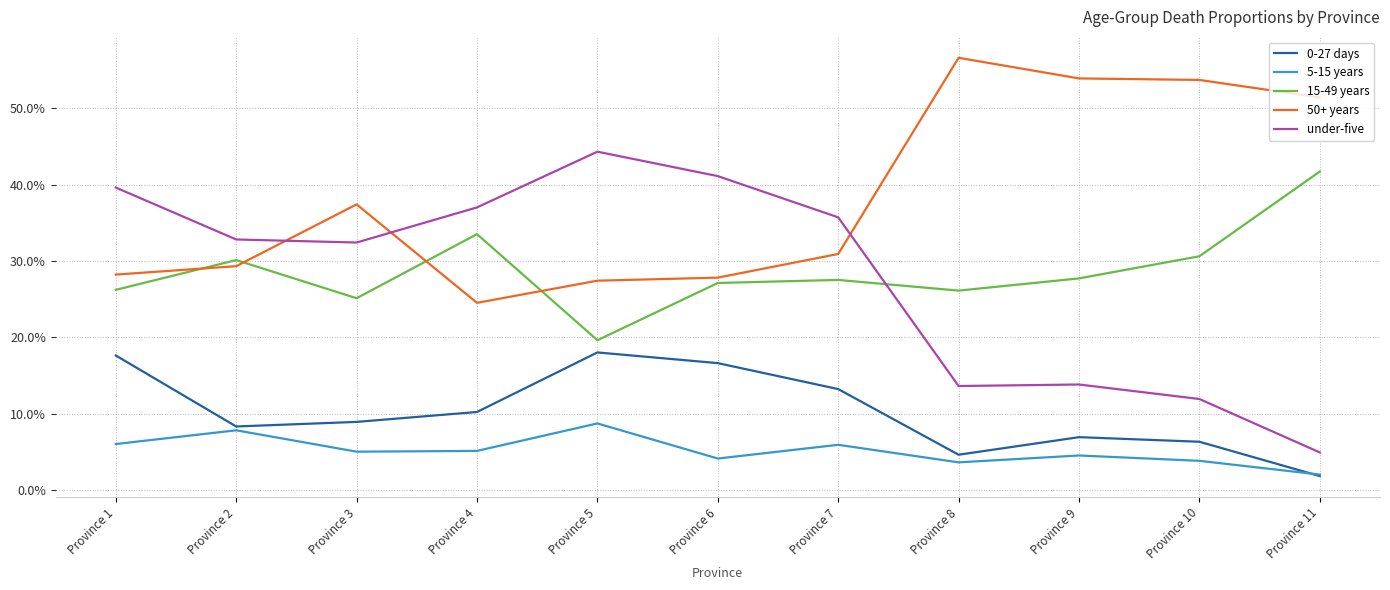

True or false: 5-15 years and 15-49 years intersect in this chart.

False